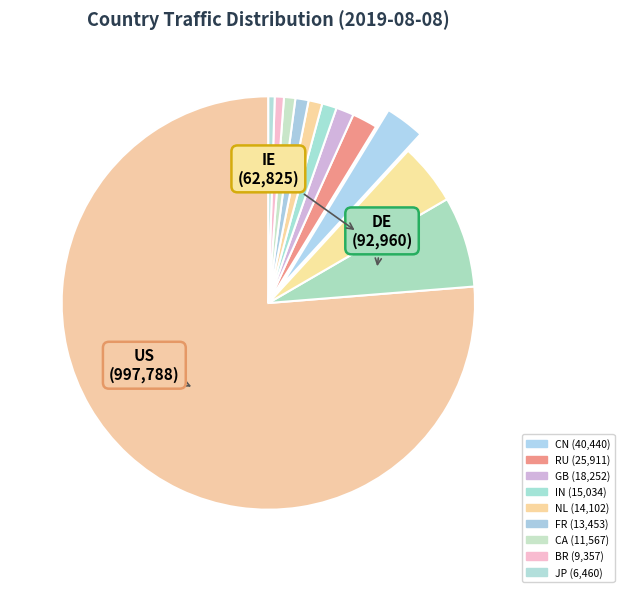

How many segments does this pie chart have?

12